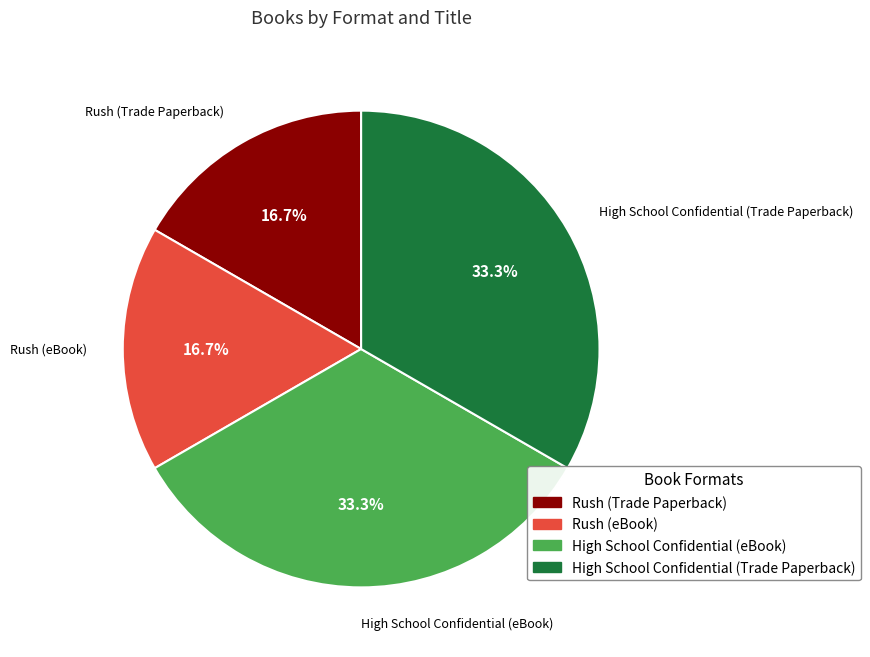

To the nearest percent, what is the average slice percentage?

25%